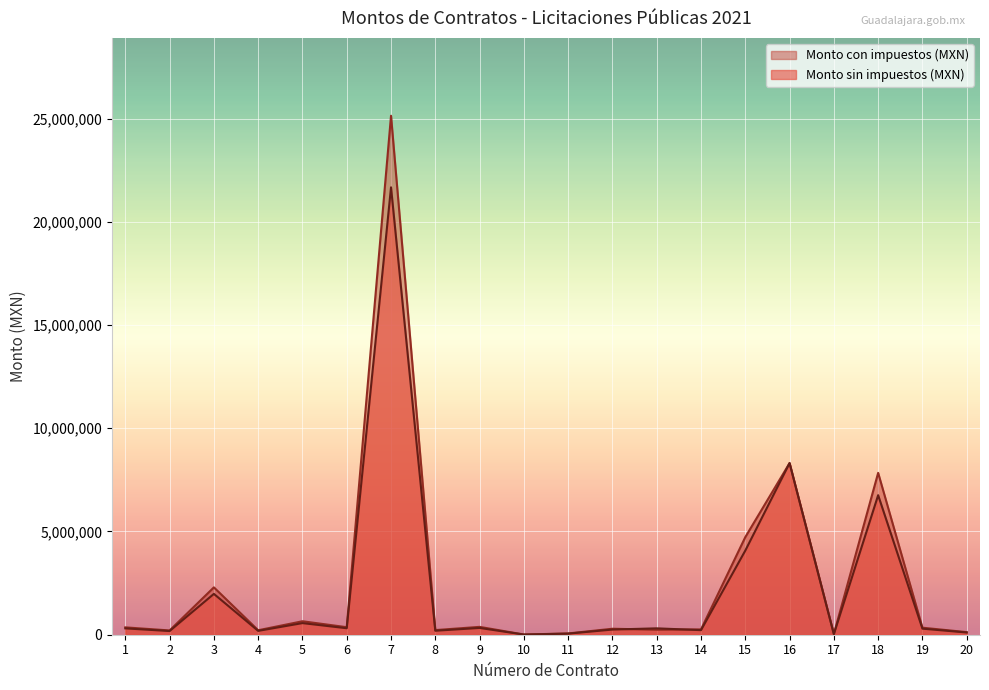

How many interior local peaks does the Monto con impuestos (MXN) series have?

7